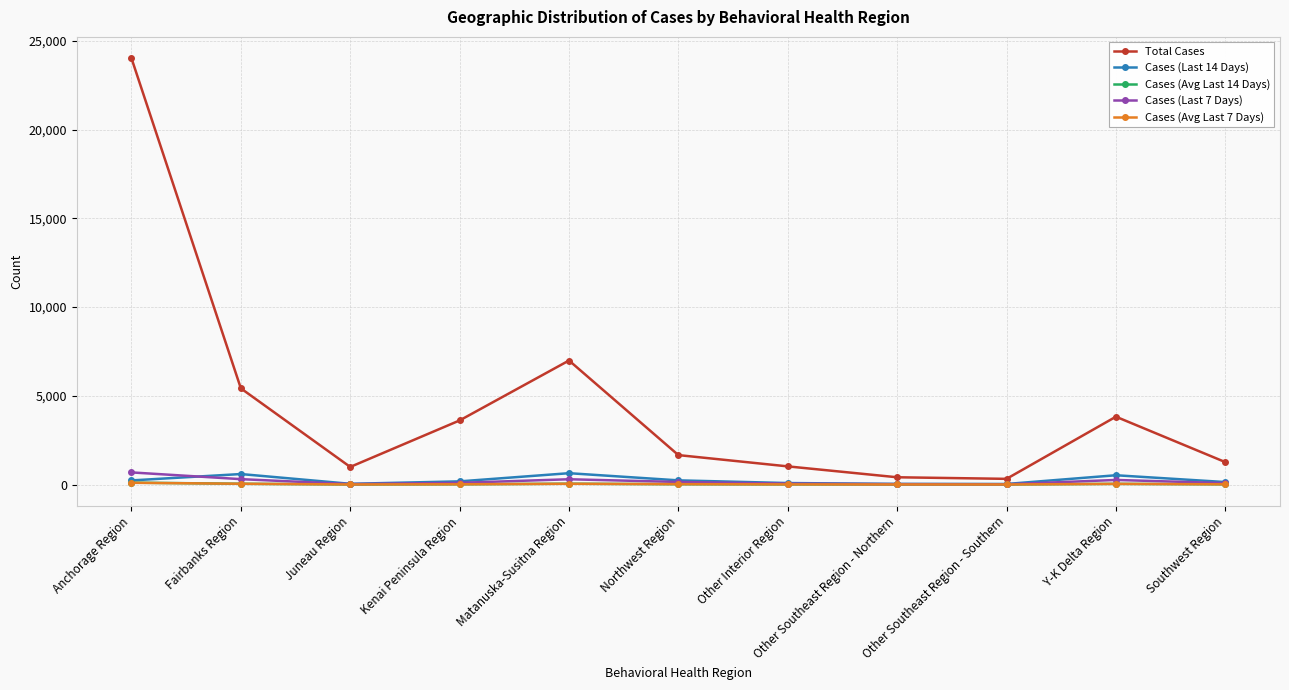

True or false: Cases (Avg Last 7 Days) has more than 0 interior local peaks.

True